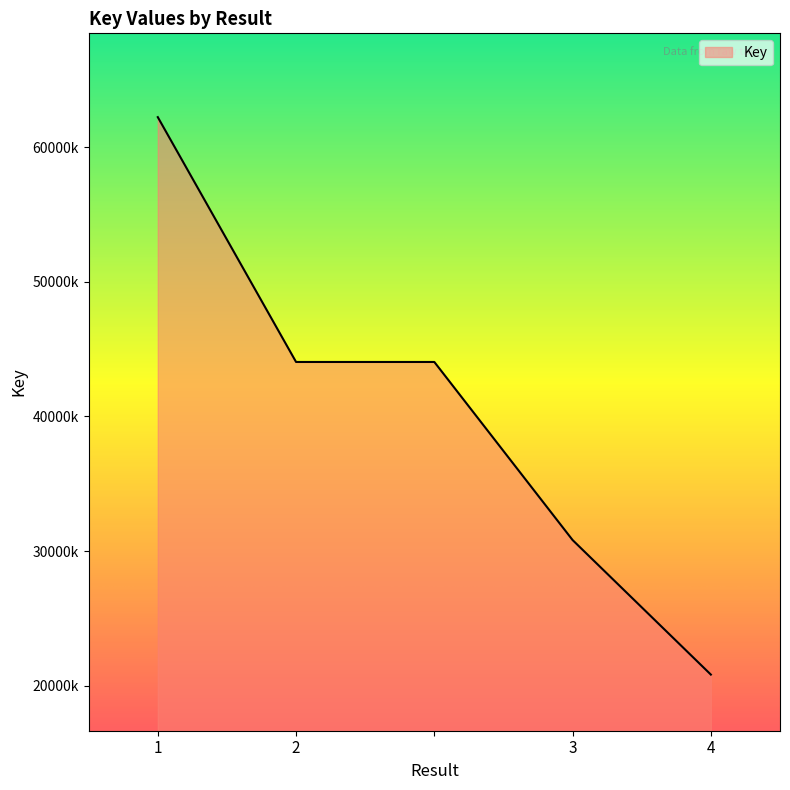

How many values are between 30824614 and 44047193?

3